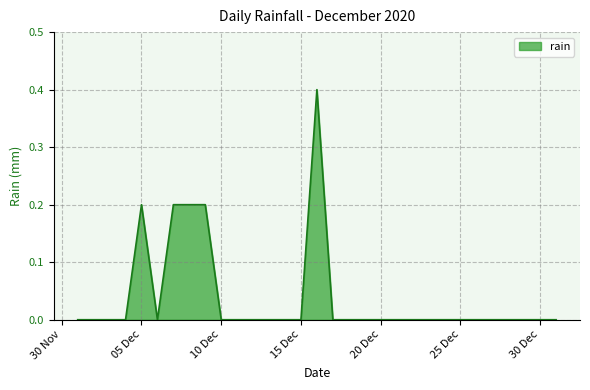

What is the difference between the maximum and minimum values?

0.4